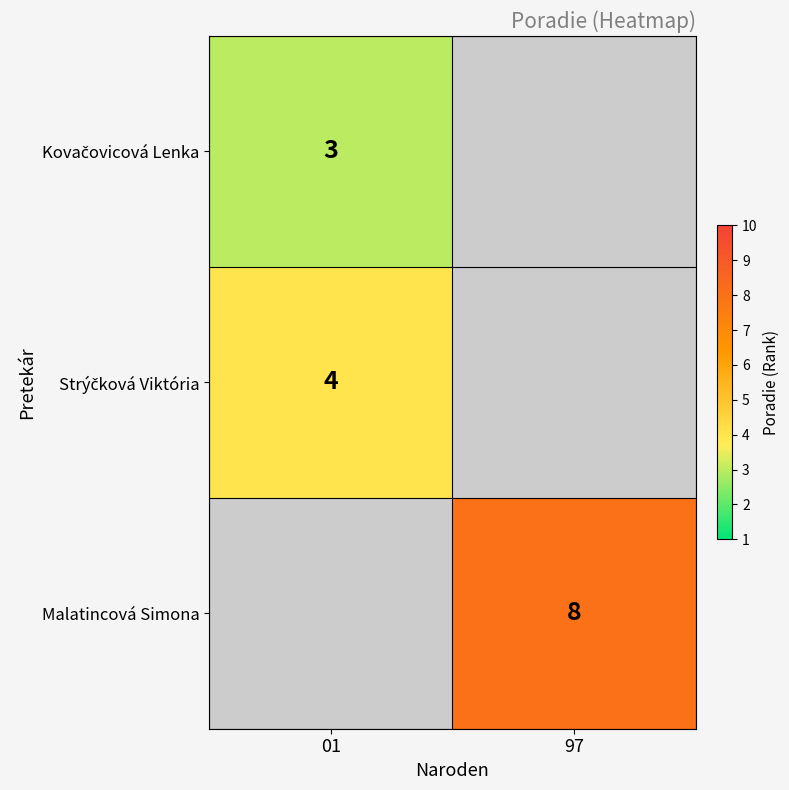

Between 01 and 97, which is larger?

97